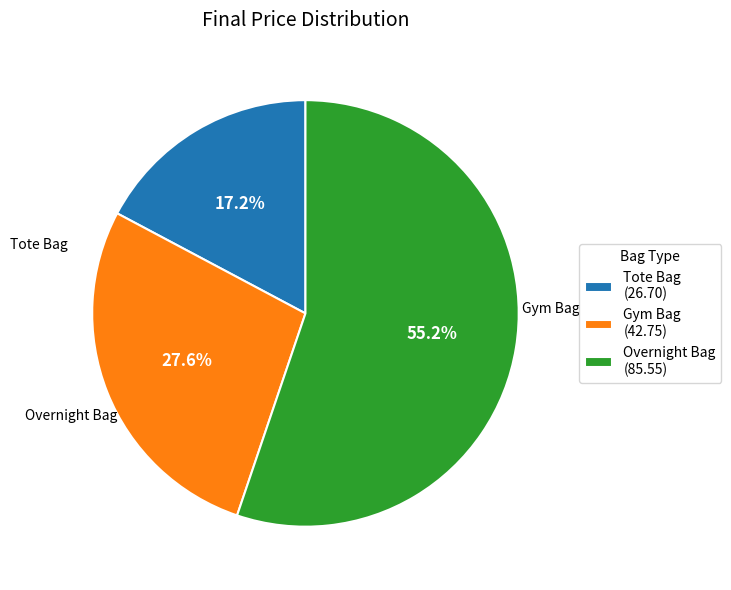

To the nearest percent, what is the combined percentage of Tote Bag and Overnight Bag?

72%